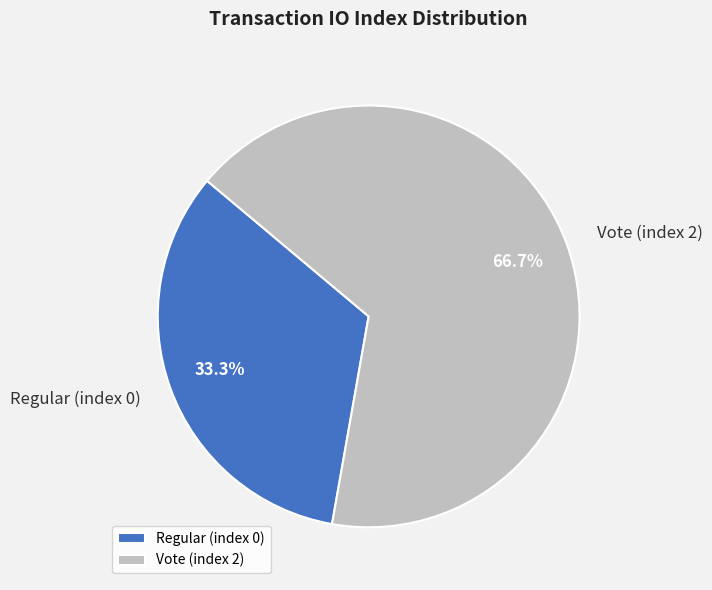

Is the sum of Vote (index 2) and Regular (index 0) greater than half?

Yes